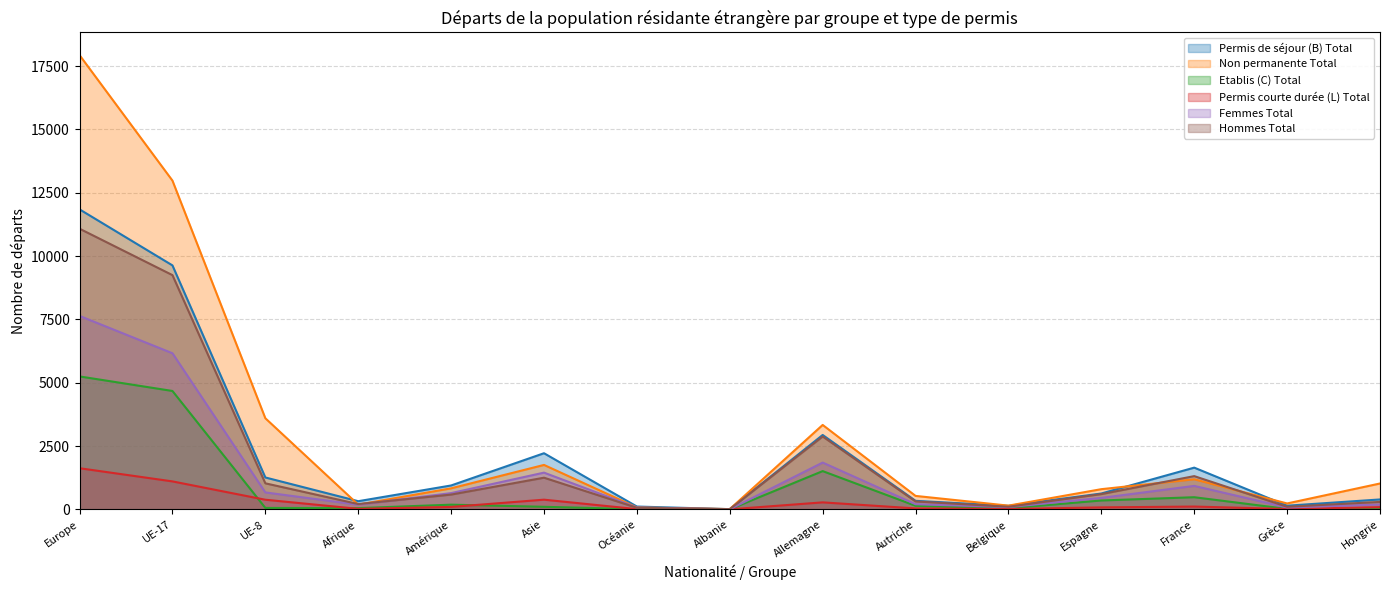

What value does the Femmes Total series have at UE-17, to the nearest 10?

6160